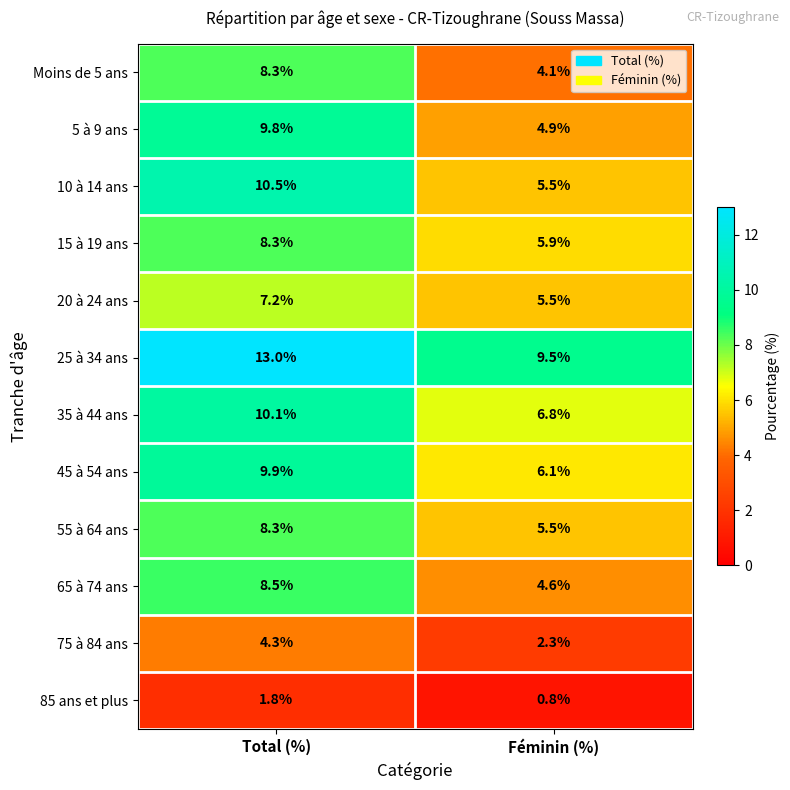

How many distinct data groups are displayed?

12